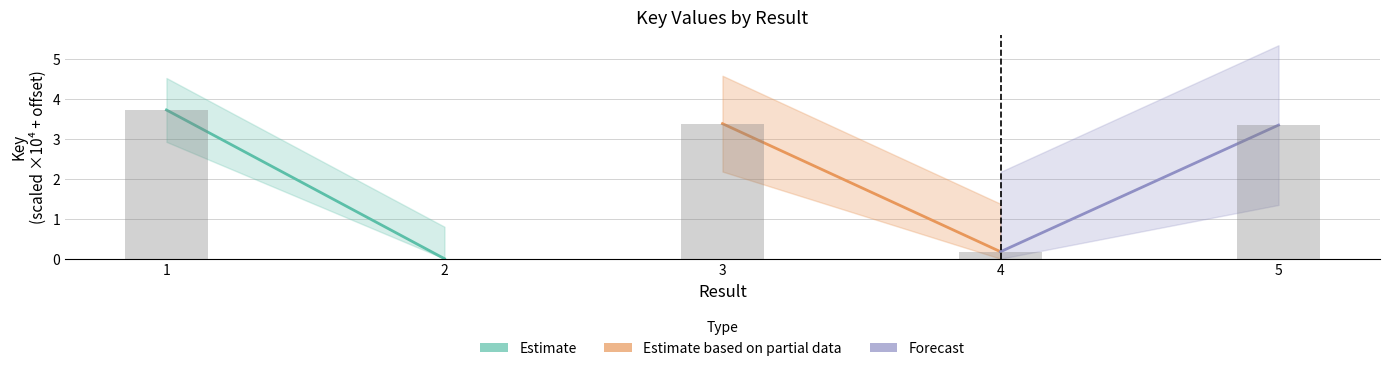

What is the sum of the values at 4 and 3?

3.6